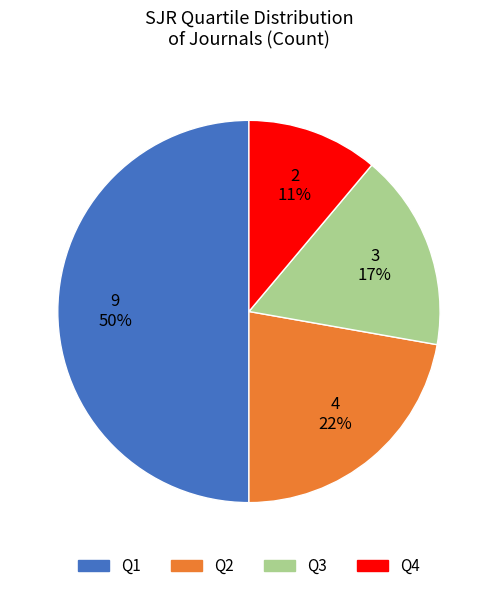

To the nearest percent, what portion does Q2 represent?

22%